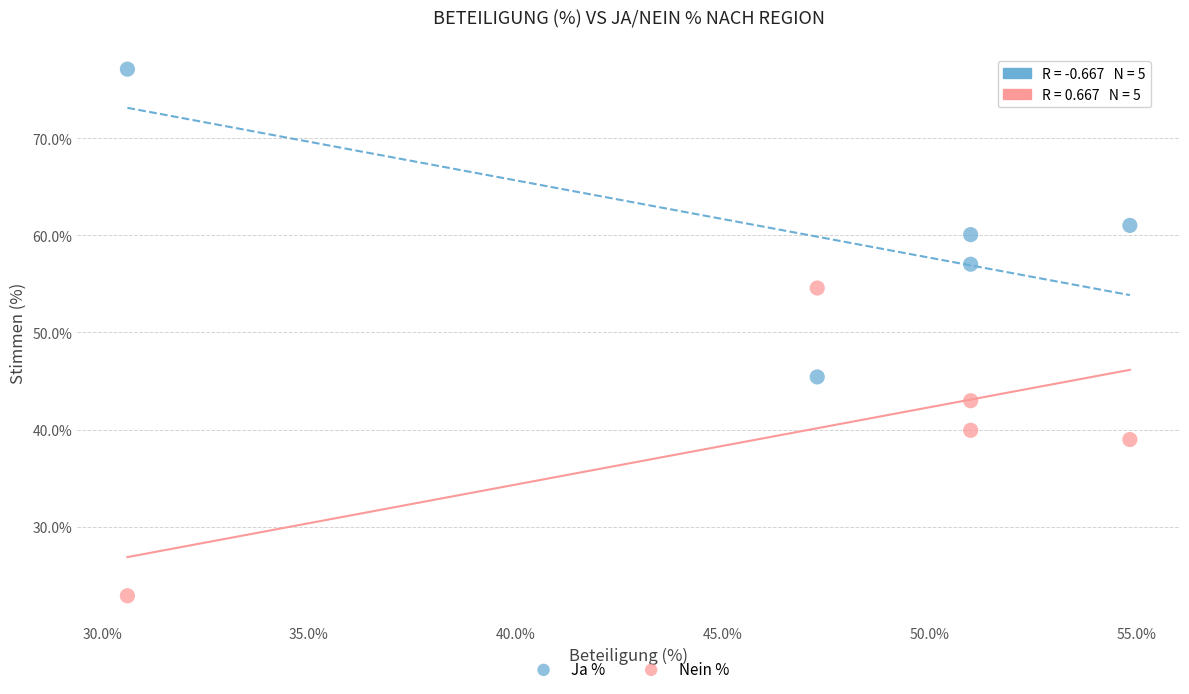

In the Nein % series, what Y value is closest to 38?

39.0